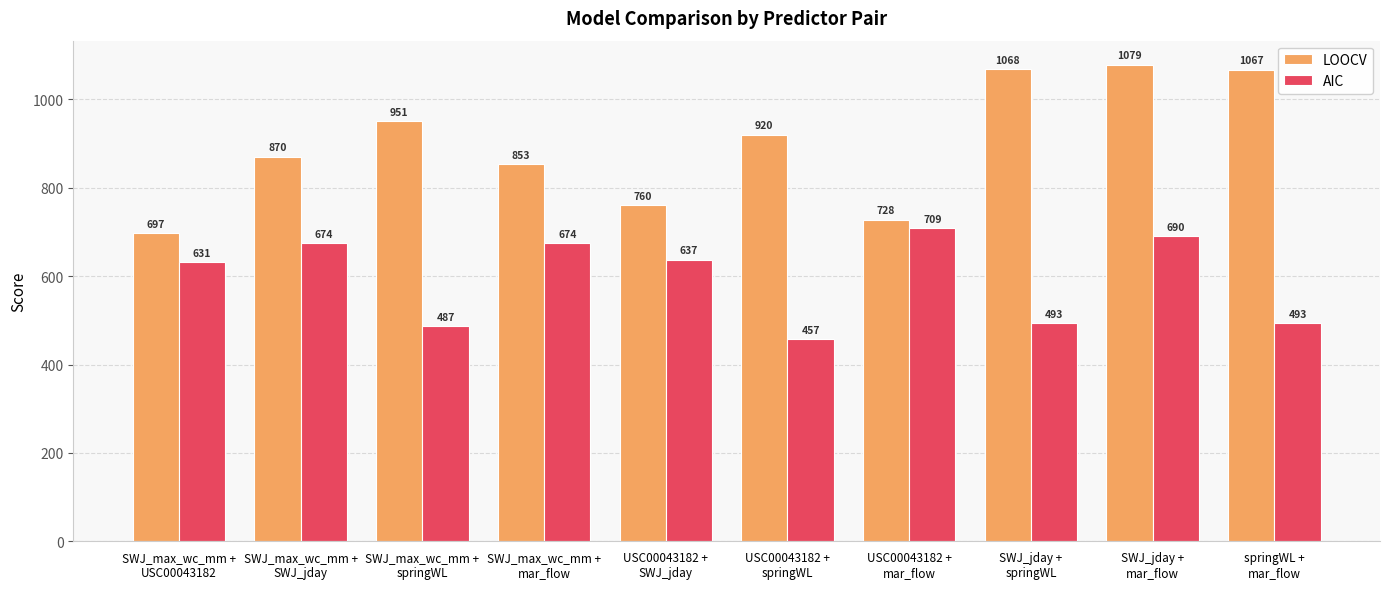

What value does the AIC series have at springWL +
mar_flow, to the nearest 10?

490